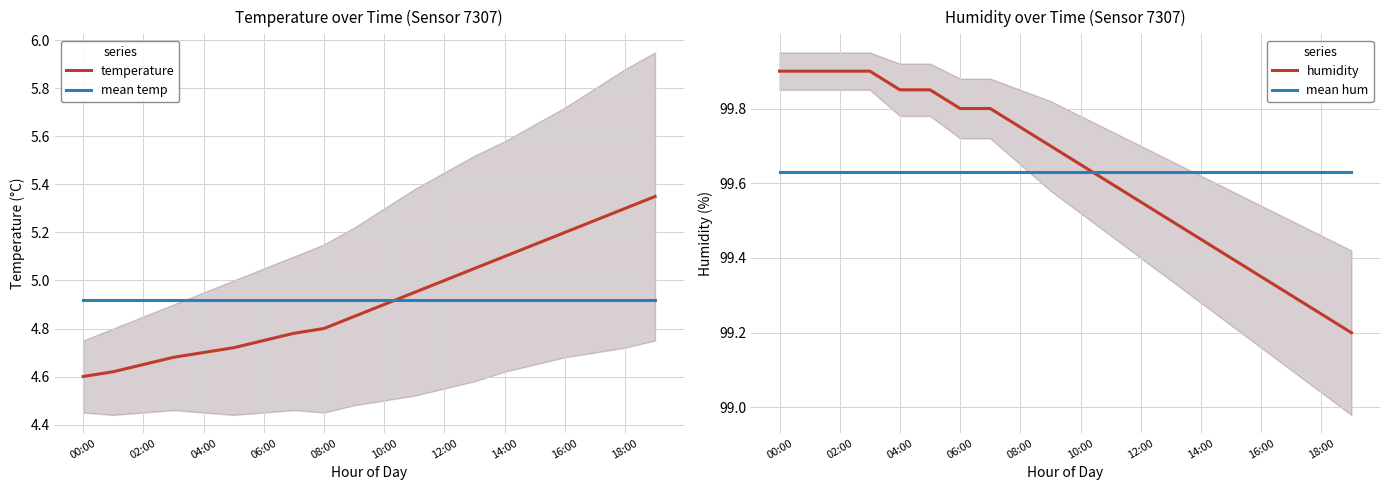

The mean temp series shows 3.0 at 00:00. True or false?

False